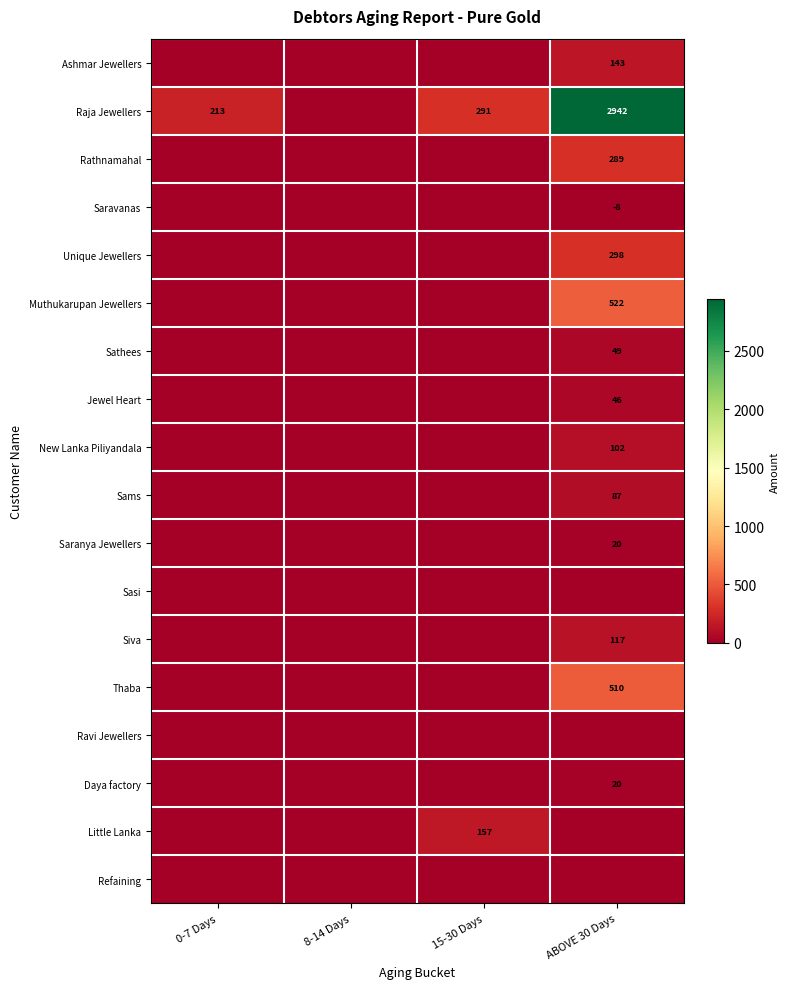

The value of Ashmar Jewellers at ABOVE 30 Days is 60. True or false?

False